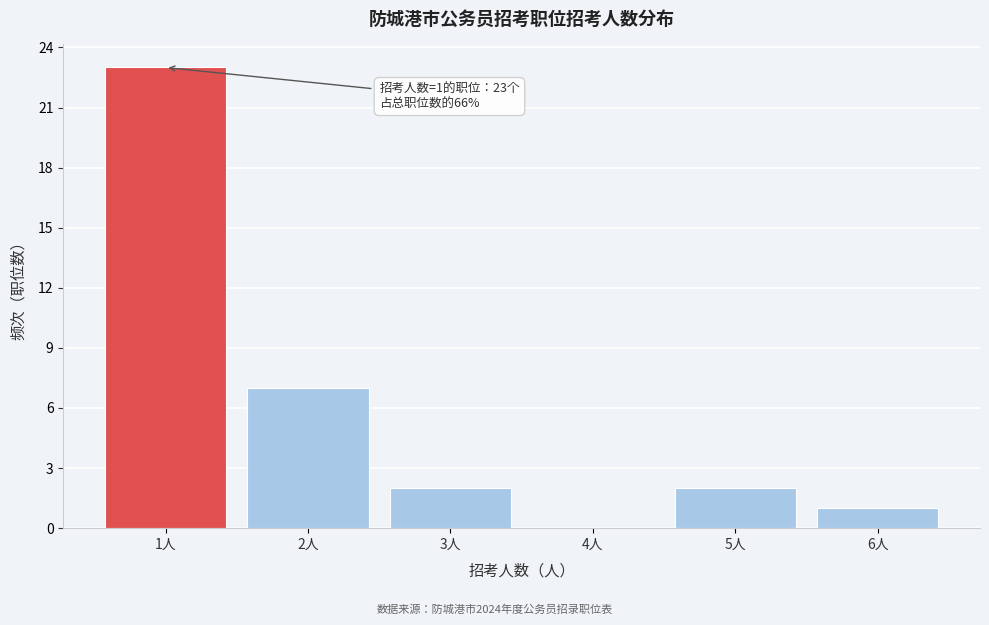

Reading left to right, what are all the values shown in this chart?

1人=23	2人=7	3人=2	4人=0	5人=2	6人=1